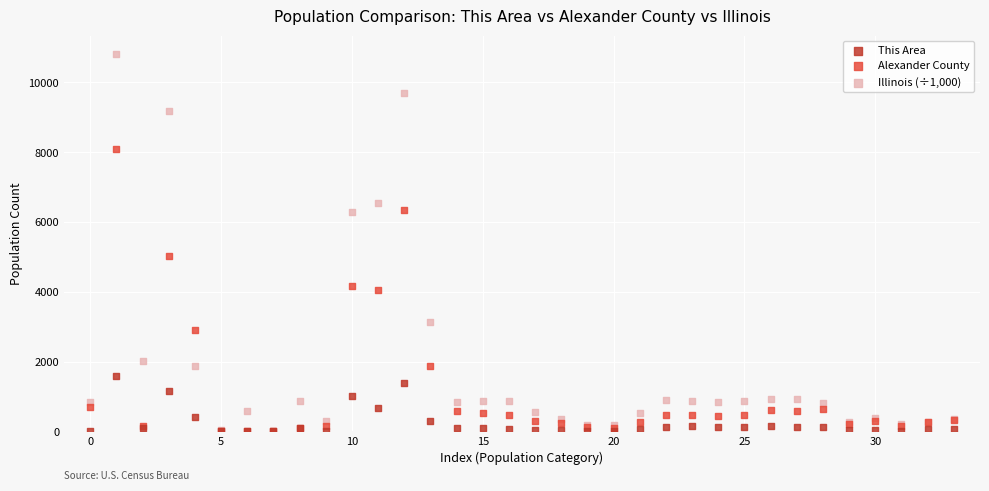

Across all series, what Y value is closest to 5401?

5018.0